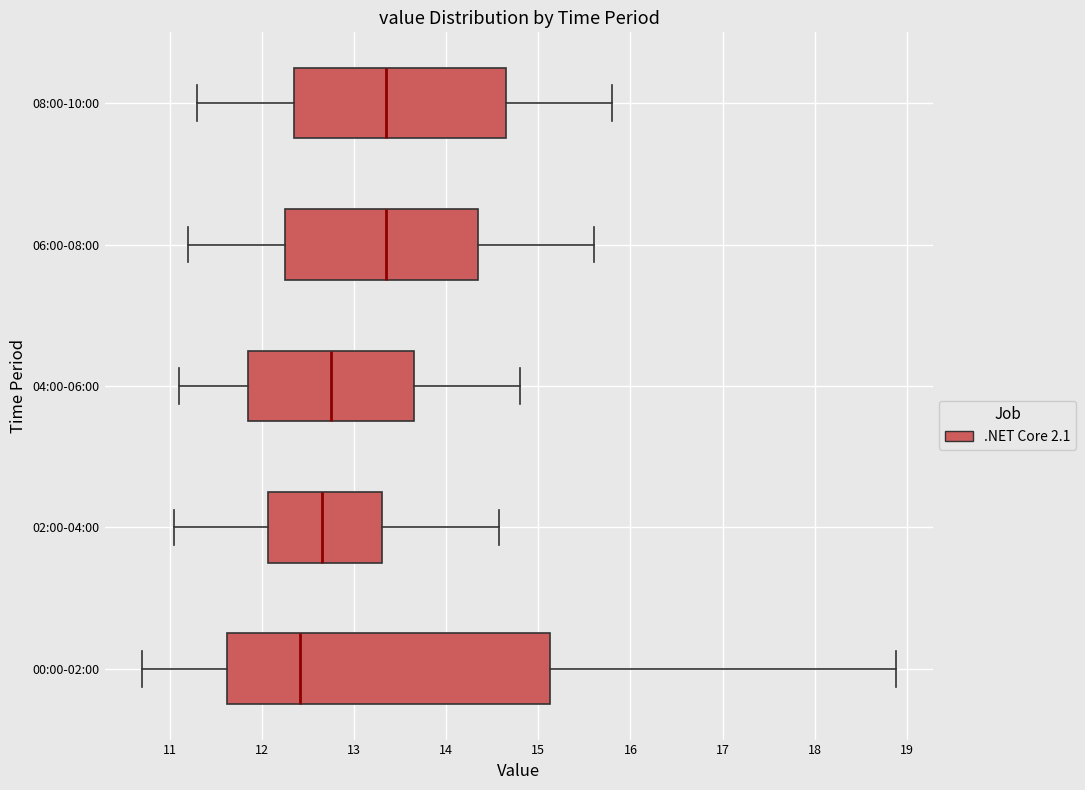

Comparing the boxes themselves (not the whiskers), which one is the widest?

00:00-02:00